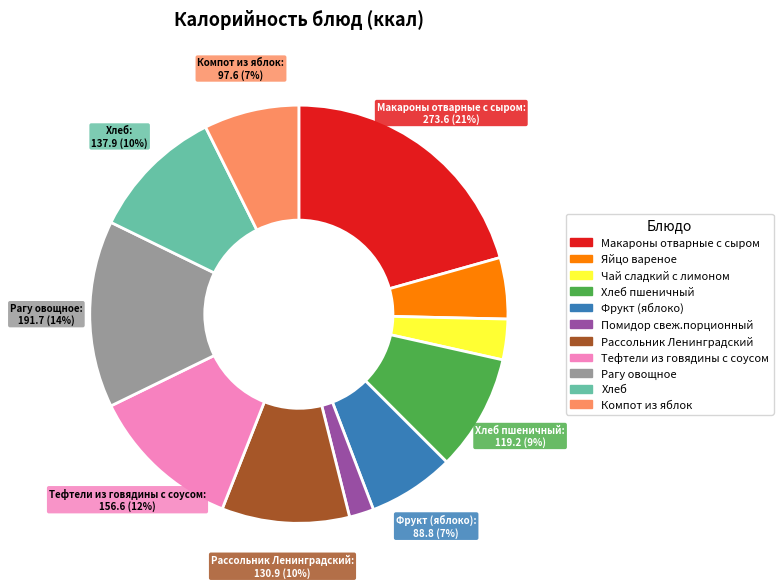

Is there any slice that represents more than half of the pie?

No